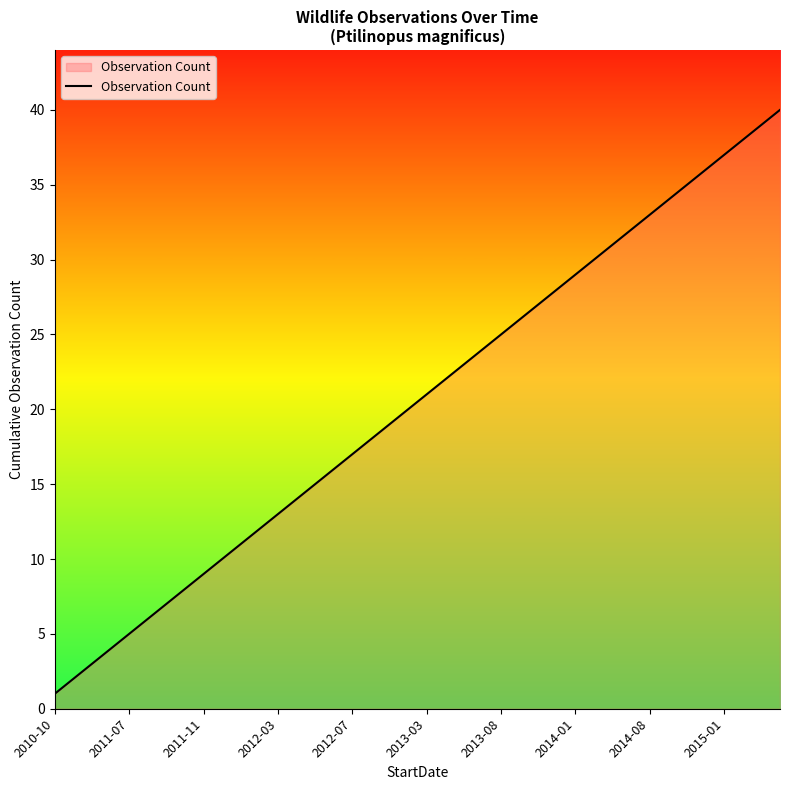

How many distinct data groups are displayed?

1